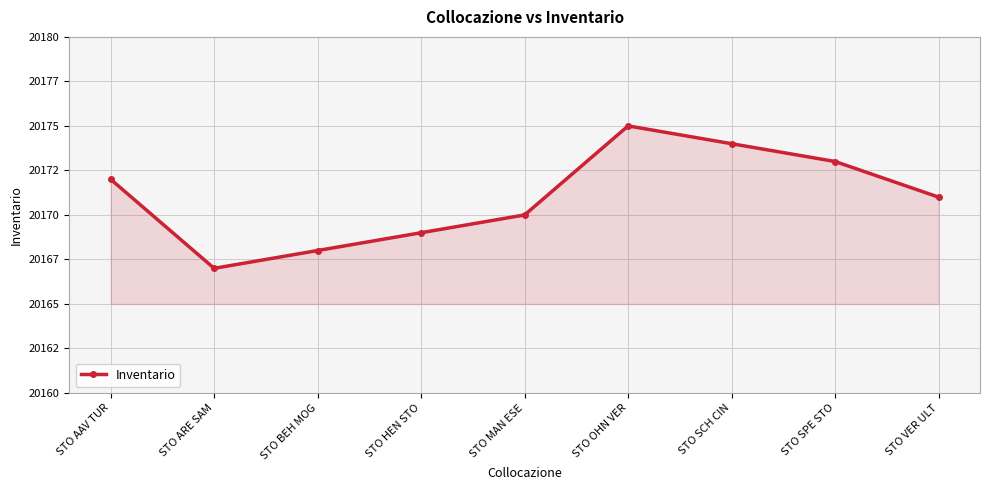

What is the sum of all values?

181539